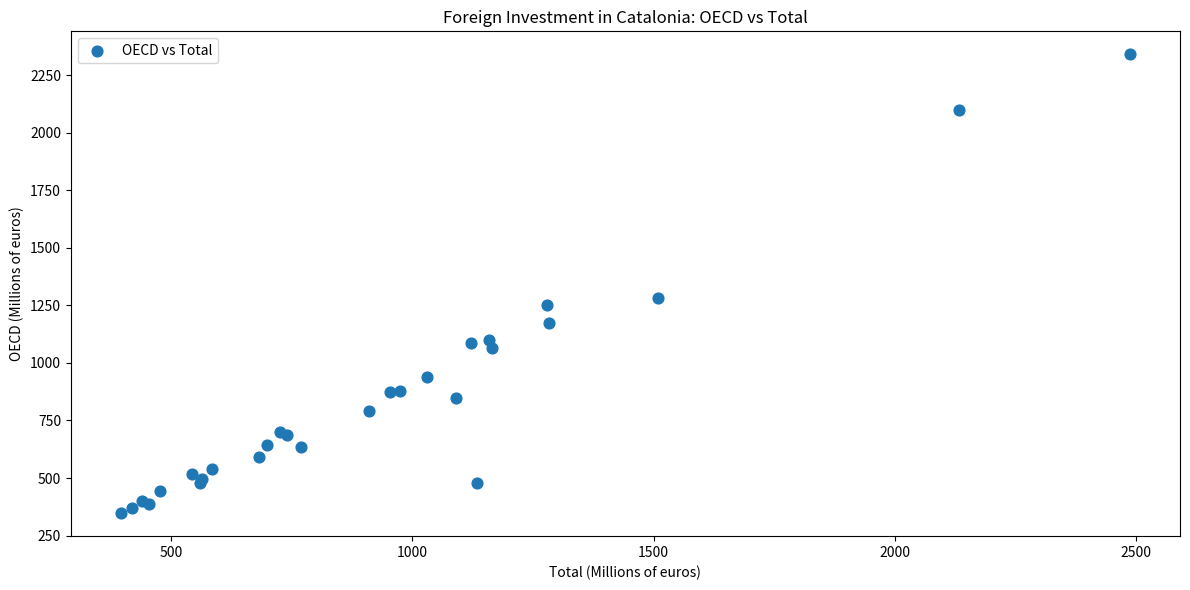

What Y value in the scatter plot is closest to 1343?

1283.4